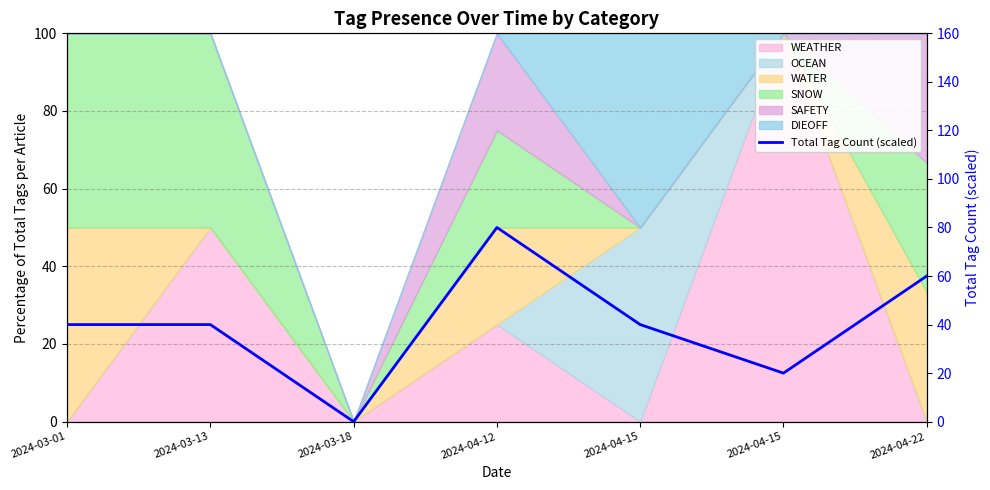

What is the average value?

40